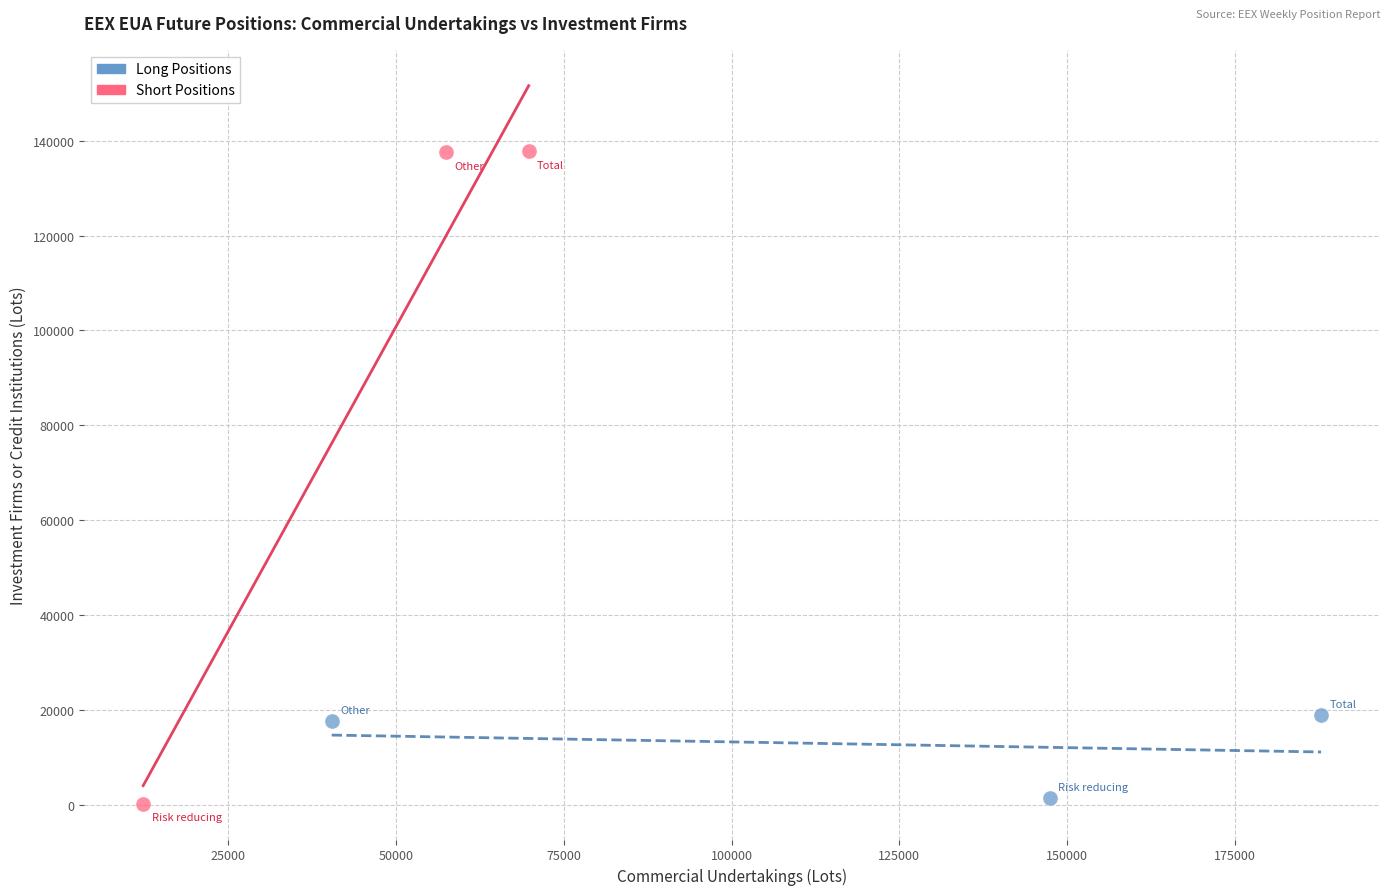

Which series reaches the maximum Y coordinate?

Short Positions